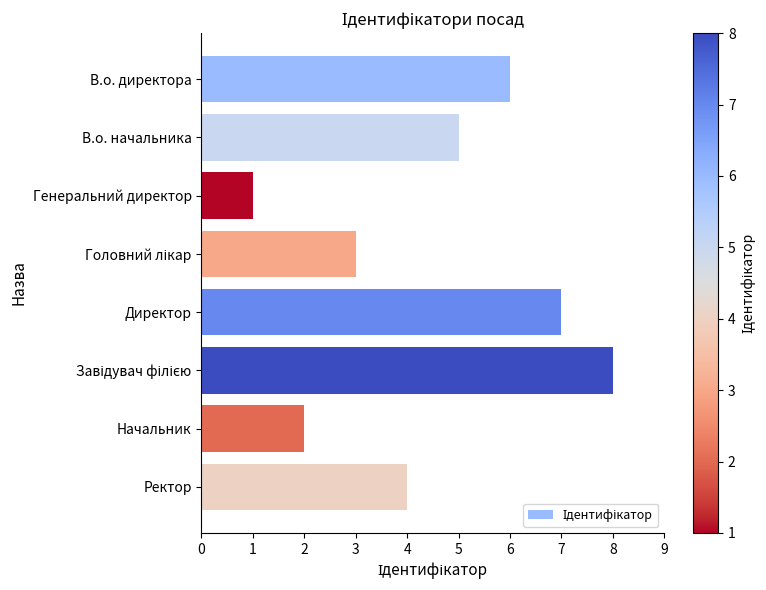

What is the sum of the values at Ректор and Директор?

11